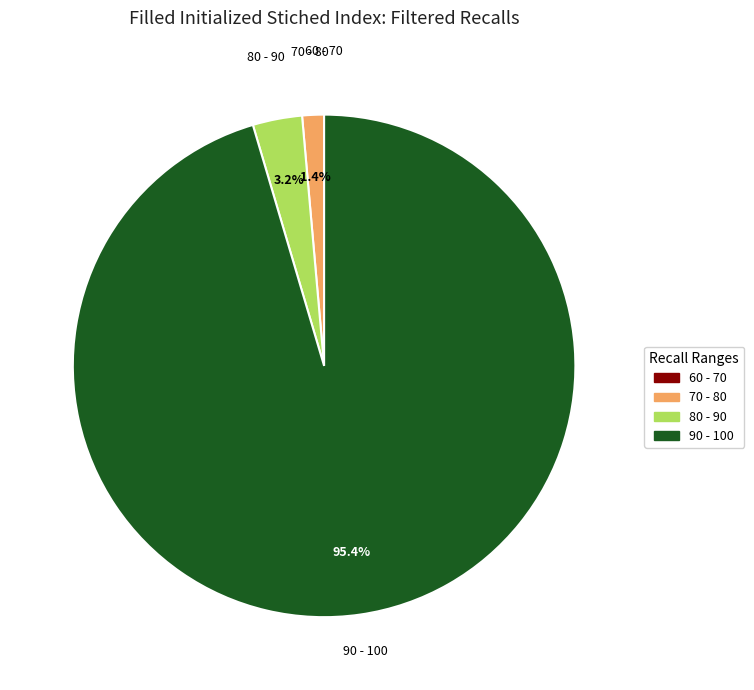

Is there any slice that represents more than half of the pie?

Yes